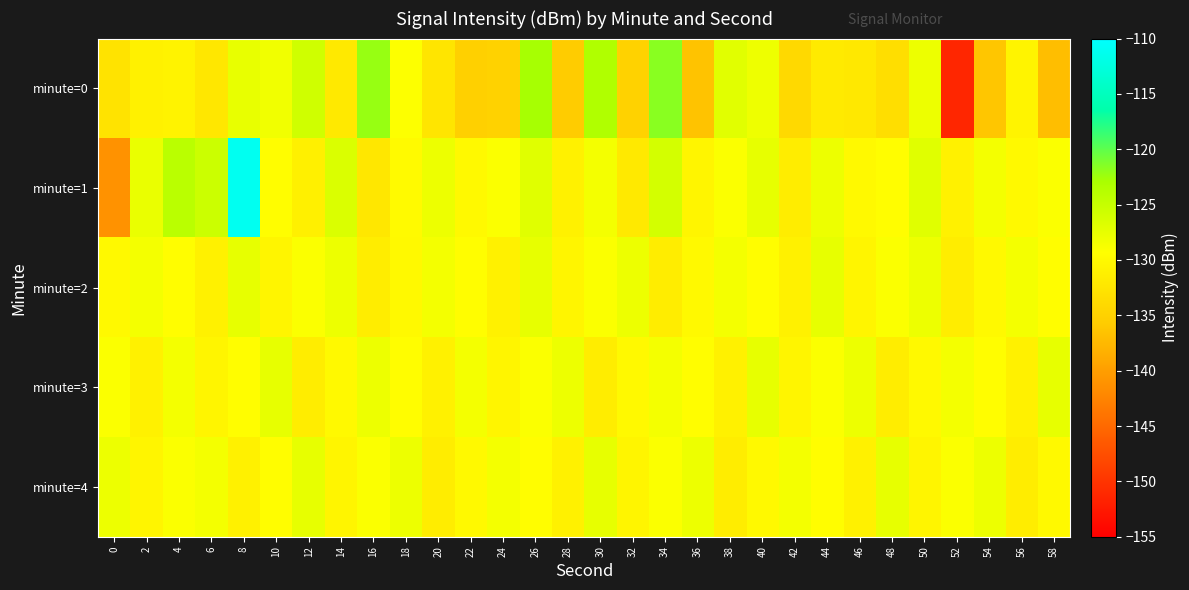

What is the smallest value displayed?

-151.3